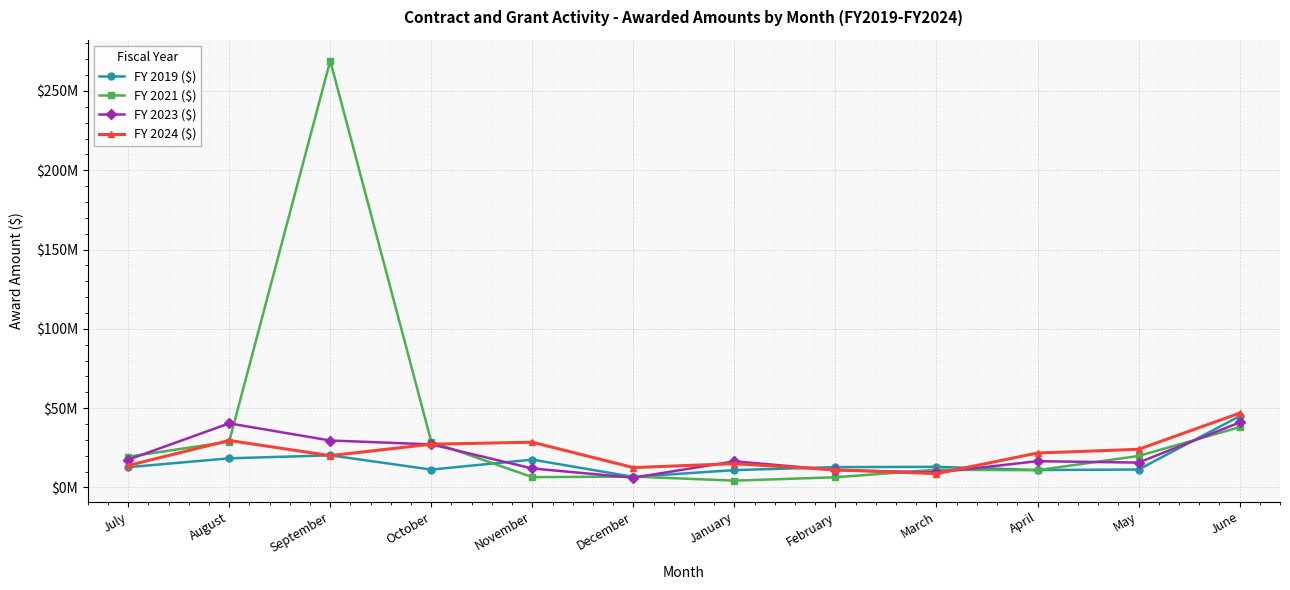

What is the highest value of the FY 2021 ($) series?

269049994